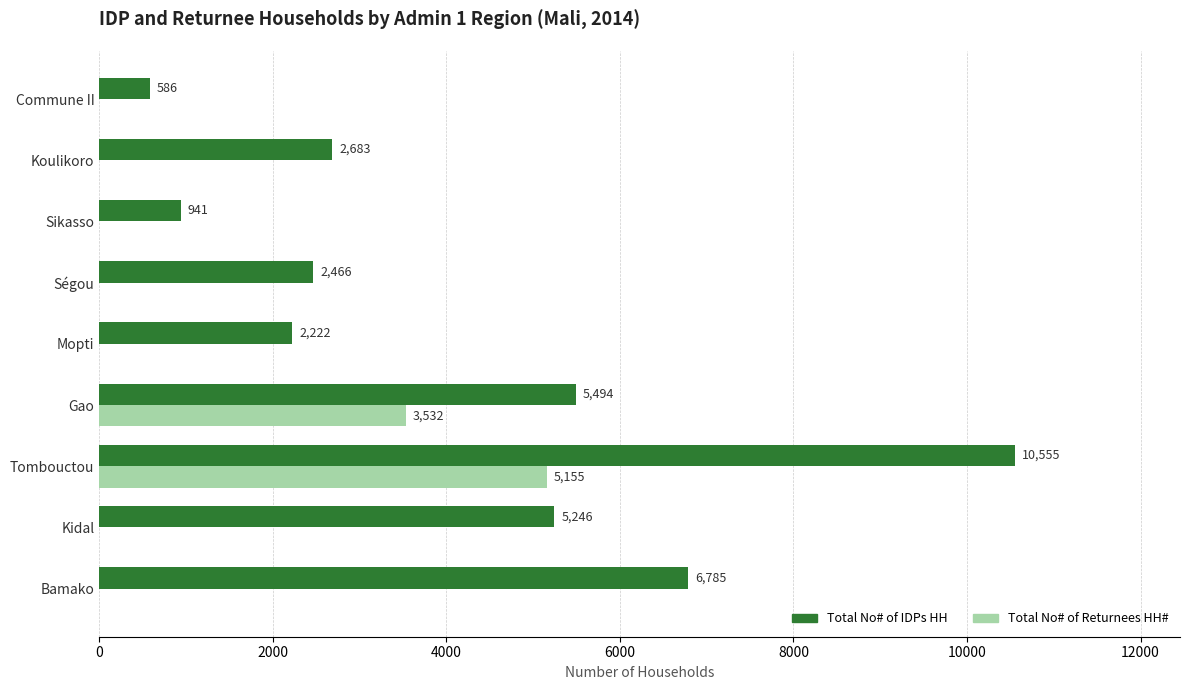

Count the number of data series in this chart.

2